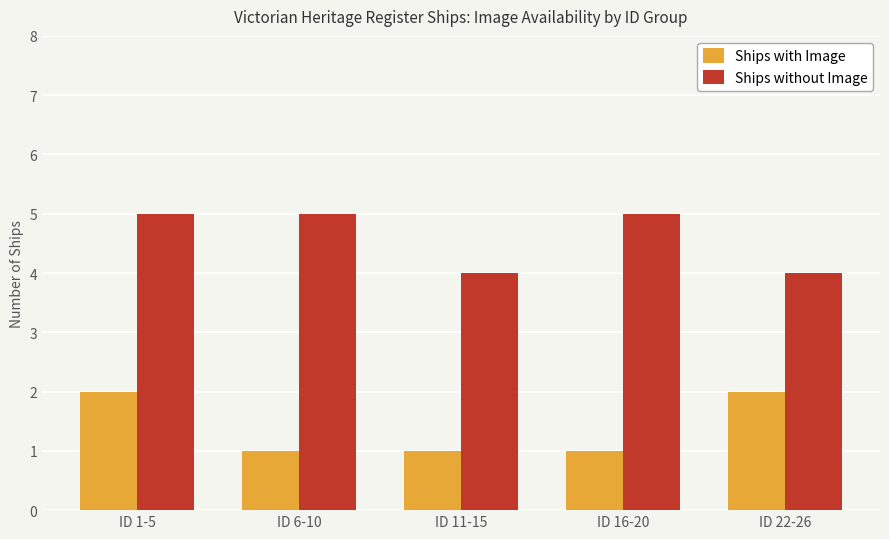

What is the label of the 4th bar from the right?

ID 6-10